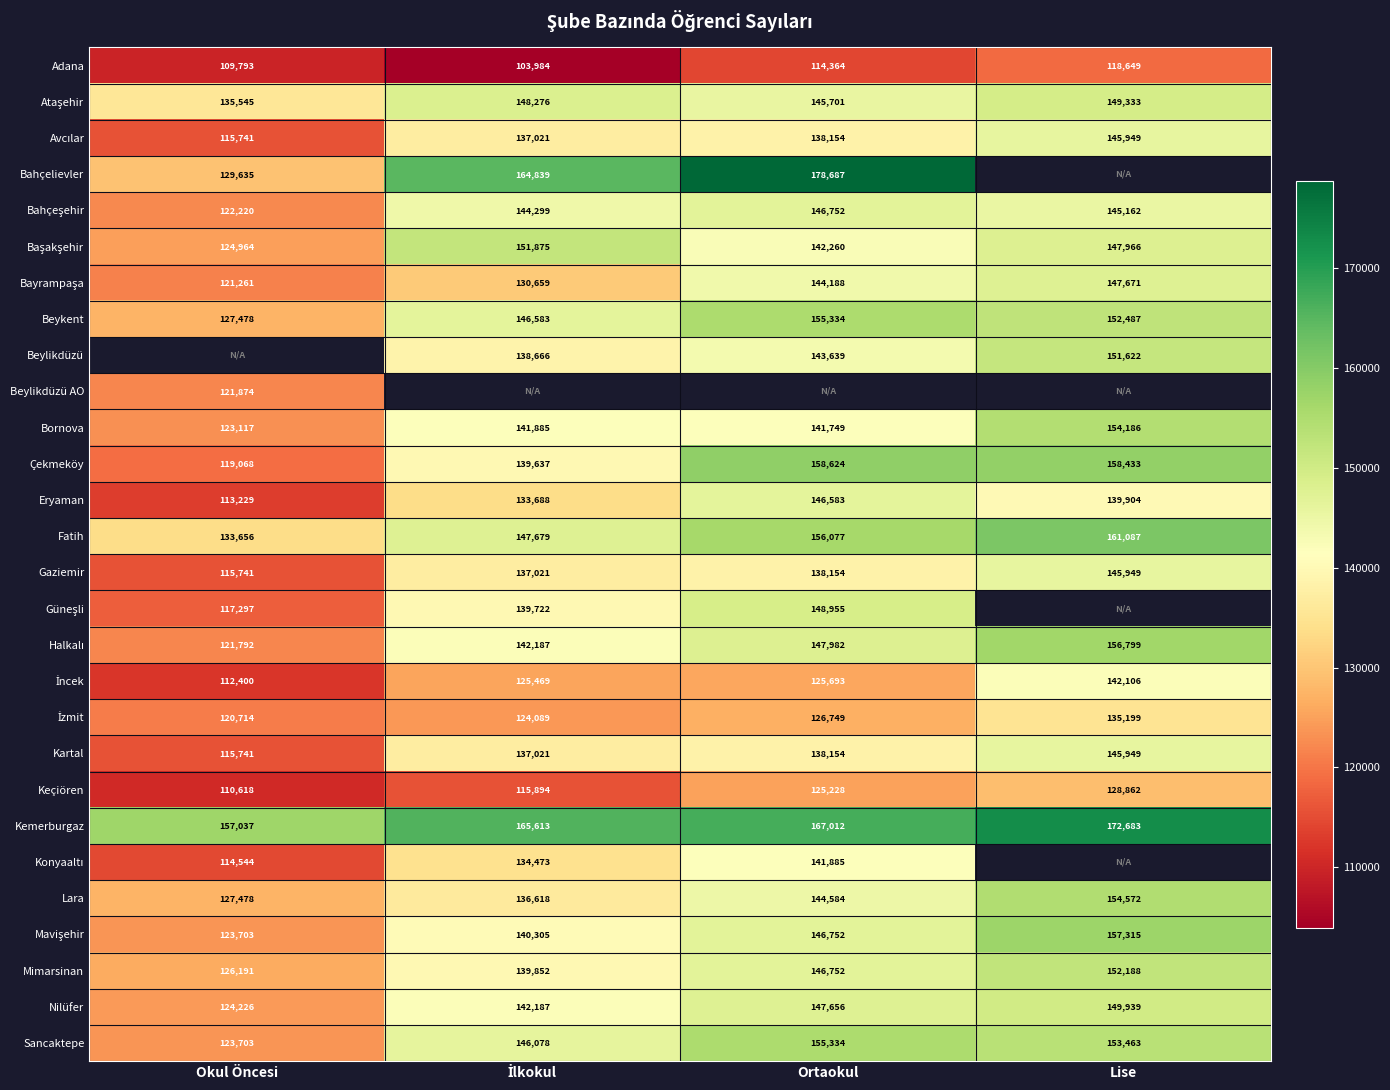

At how many categories does at least one series exceed 126465?

4